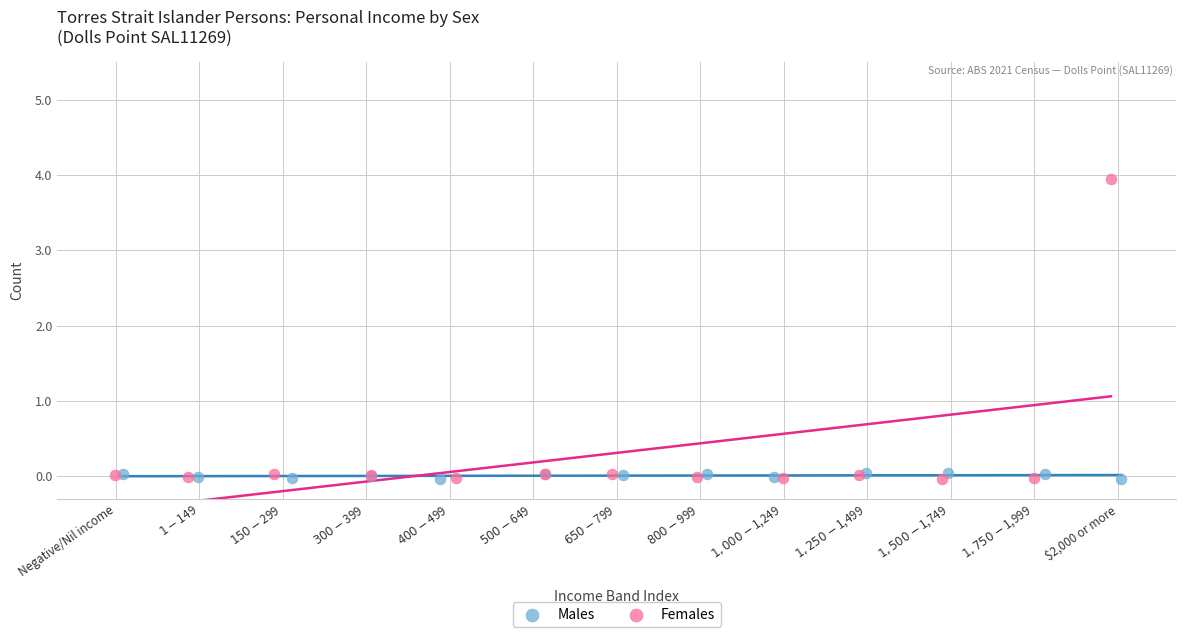

Which series has the largest Y range (max minus min)?

Females